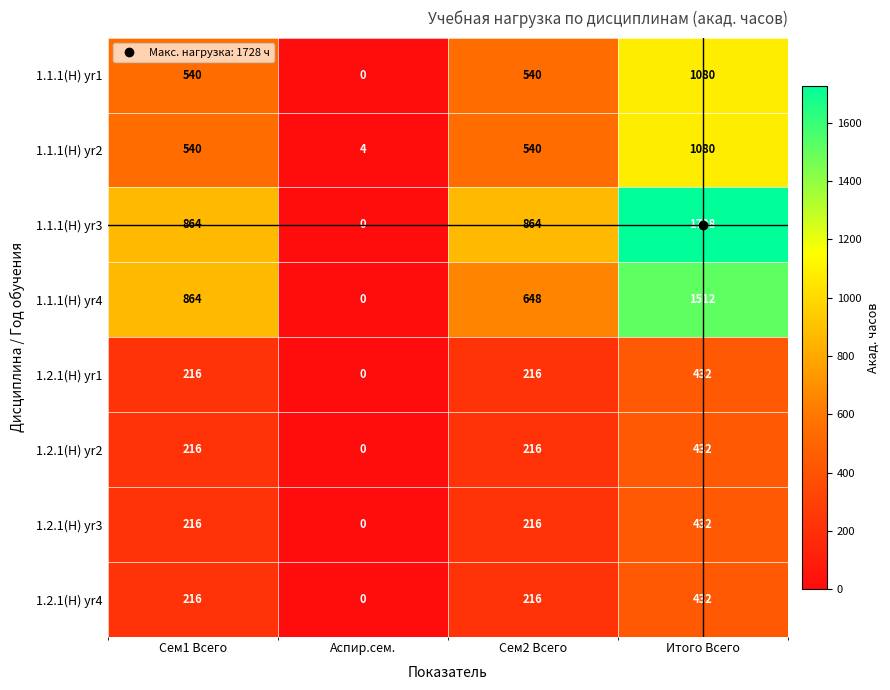

Count the number of categories in the chart.

4